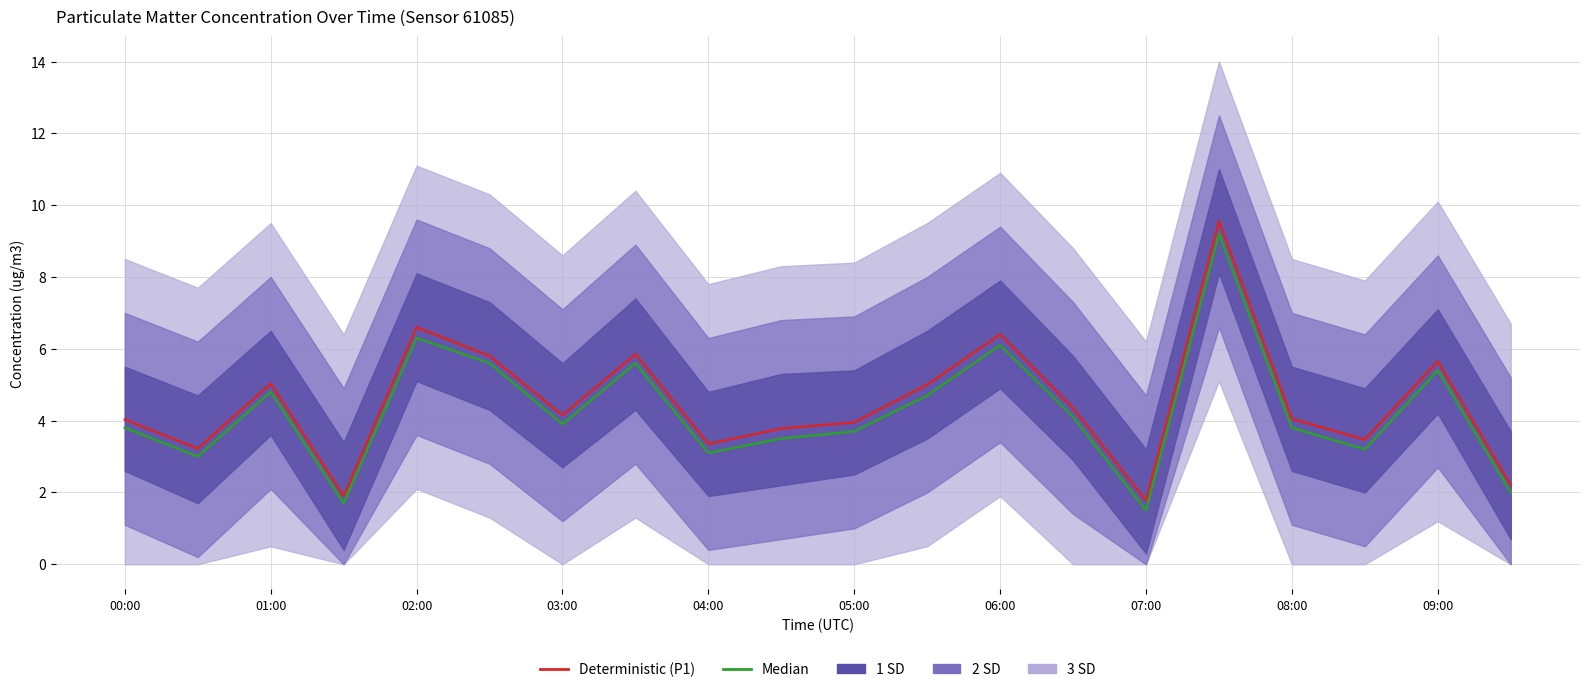

Which series changed the most between 03:00 and 06:00?

Deterministic (P1)